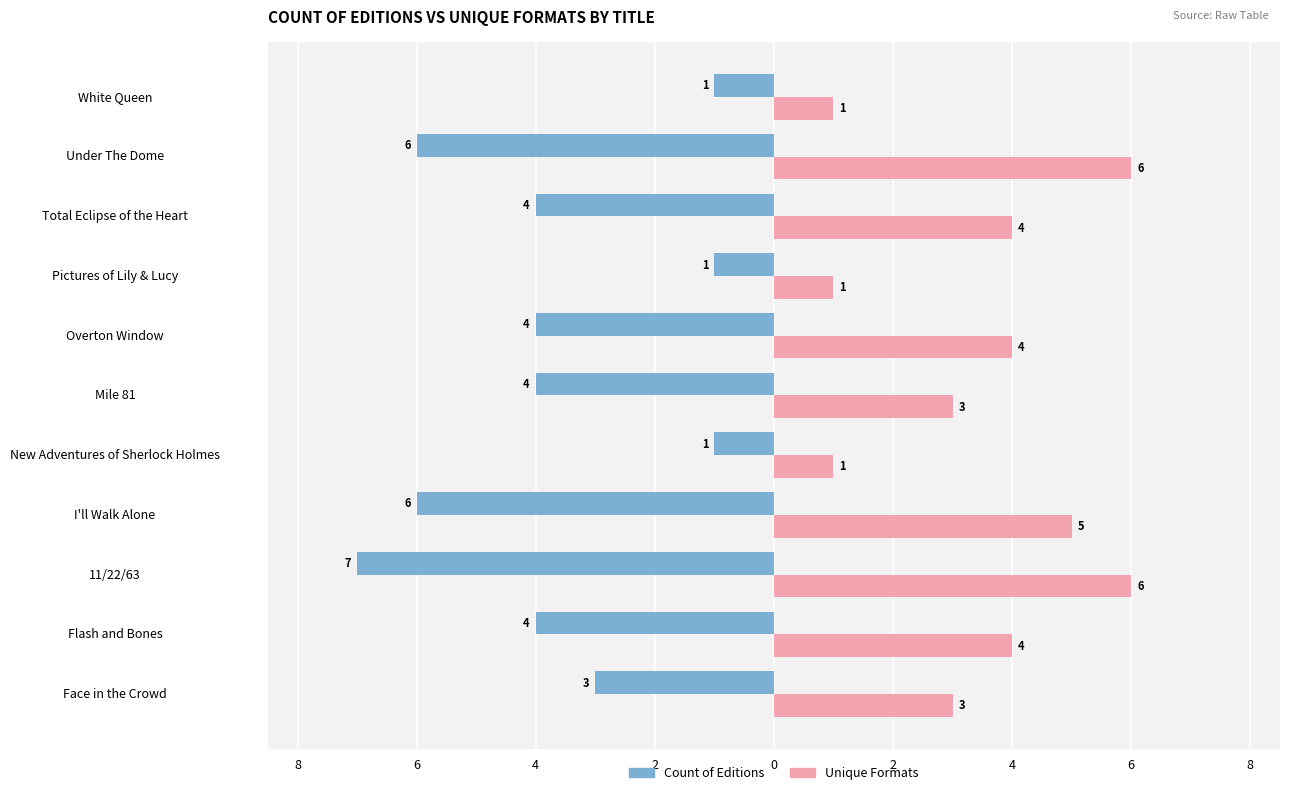

At how many categories does at least one series exceed 0?

11